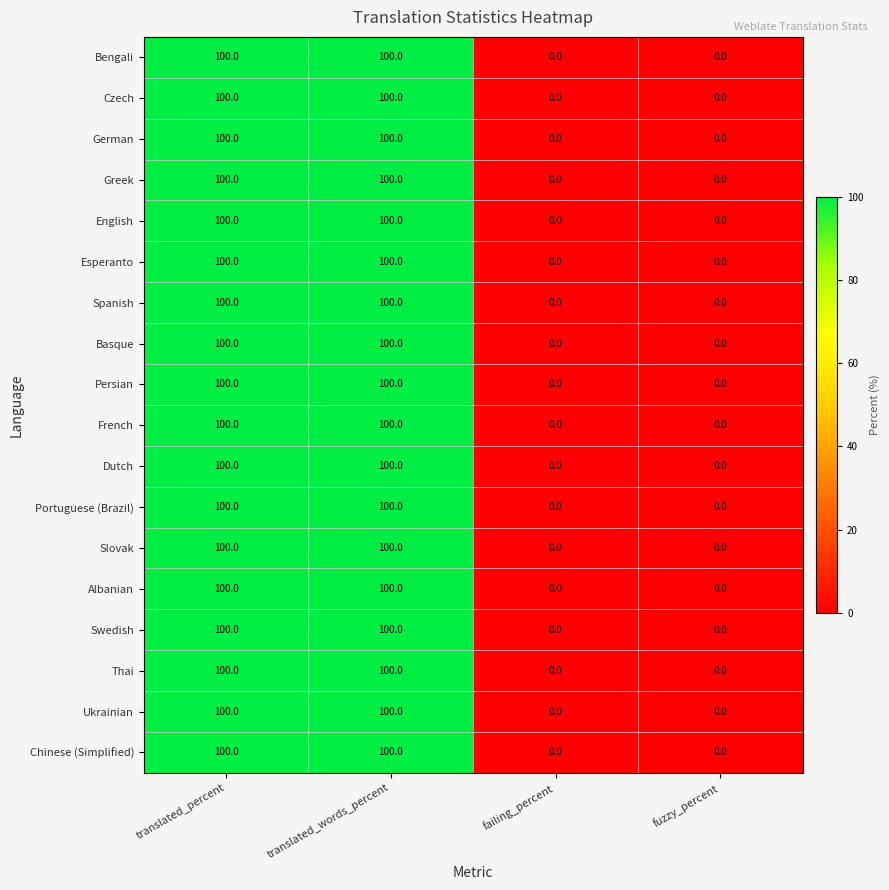

What is the difference between the second highest and second lowest values in the Portuguese (Brazil) series?

100